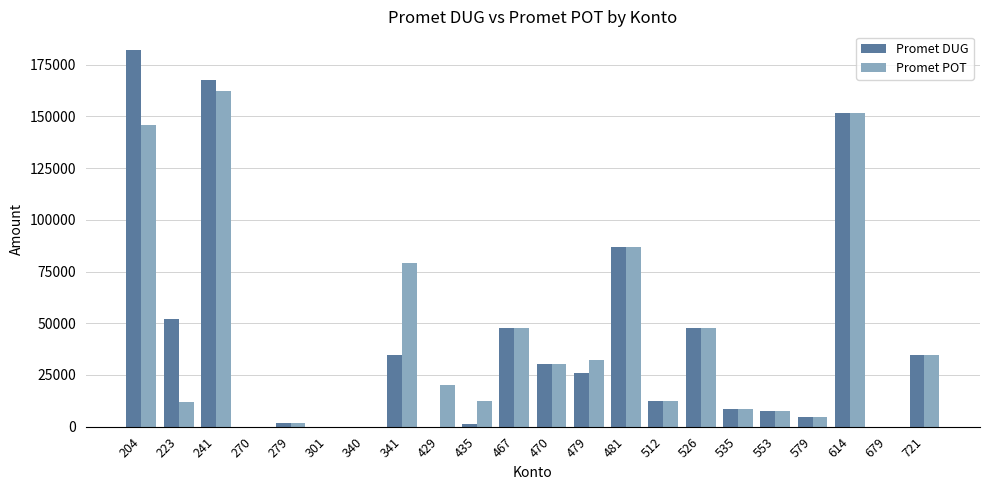

Are the bars grouped side by side (vs. stacked)?

Yes